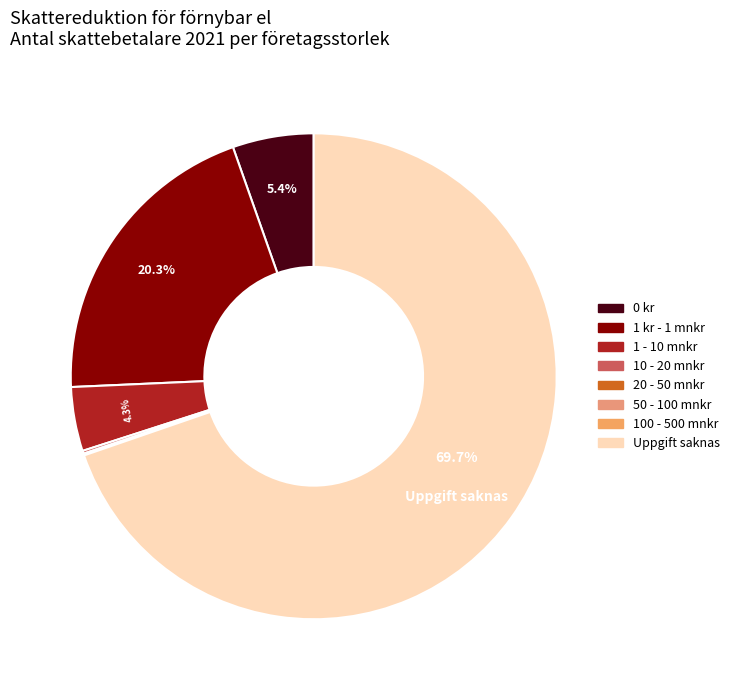

Which slice is the largest?

Uppgift saknas